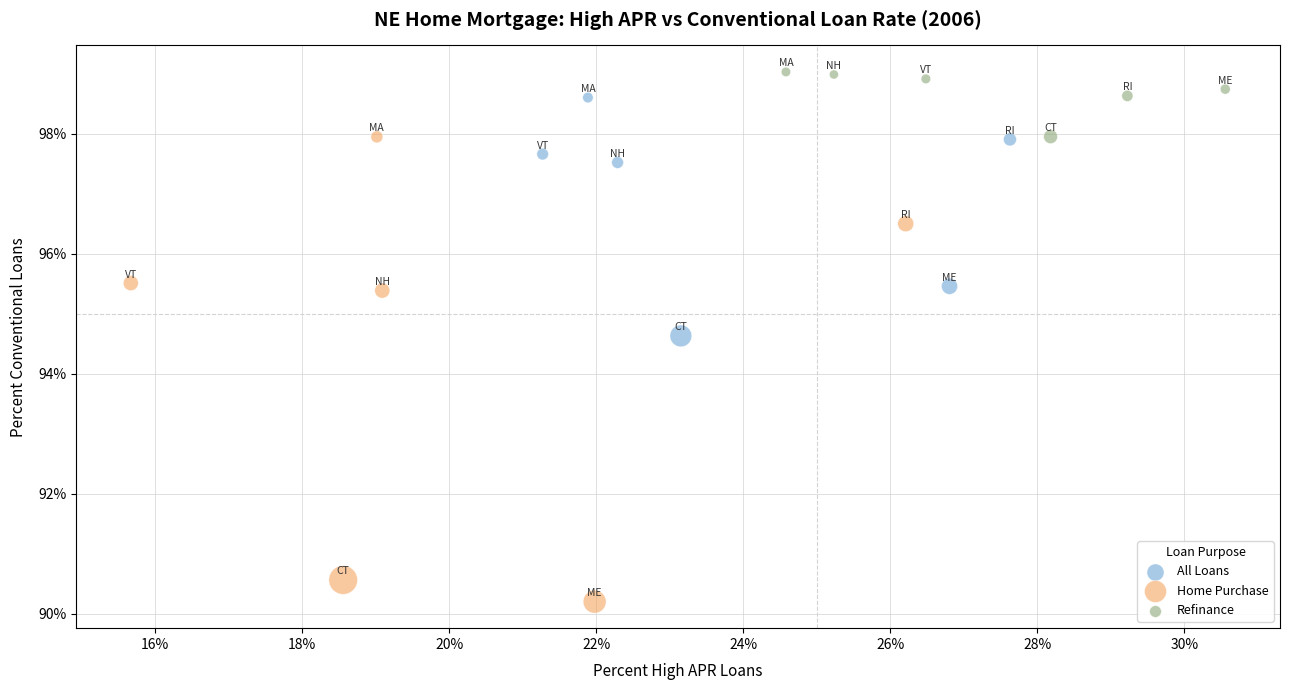

What are all the series names shown in the legend?

All Loans, Home Purchase, Refinance